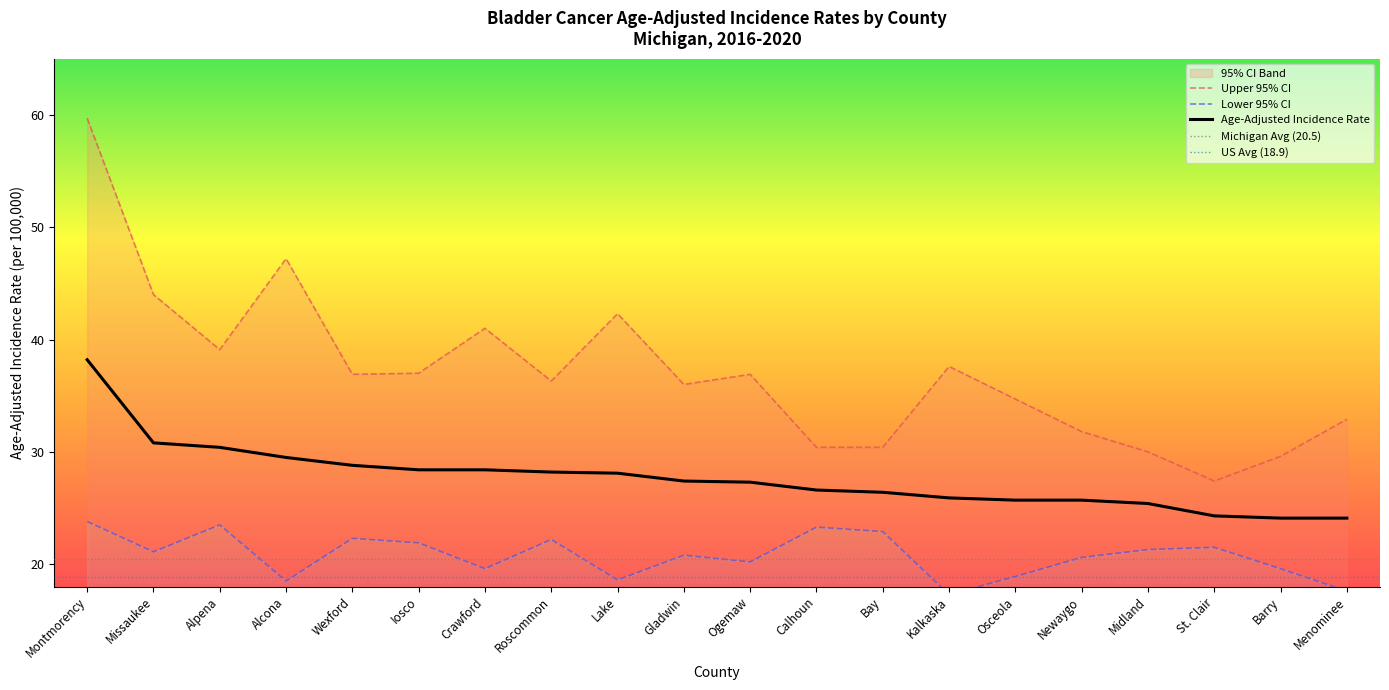

The Upper 95% CI series shows 7.1 at Bay. True or false?

False